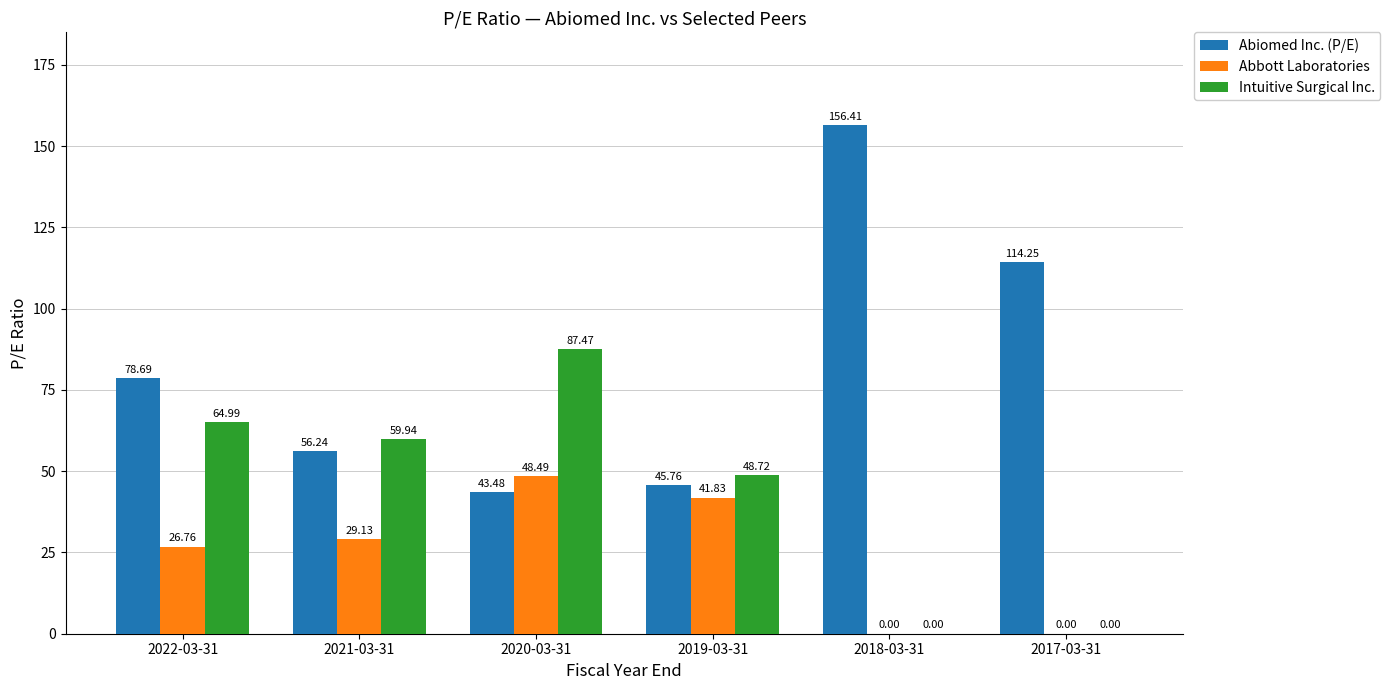

At which label does Intuitive Surgical Inc. first exceed 59?

2022-03-31